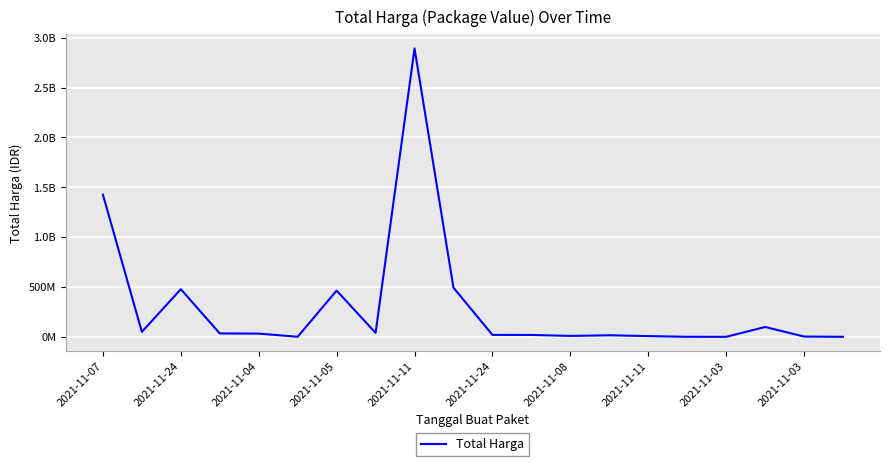

Is this an area chart (filled region under the line)?

No